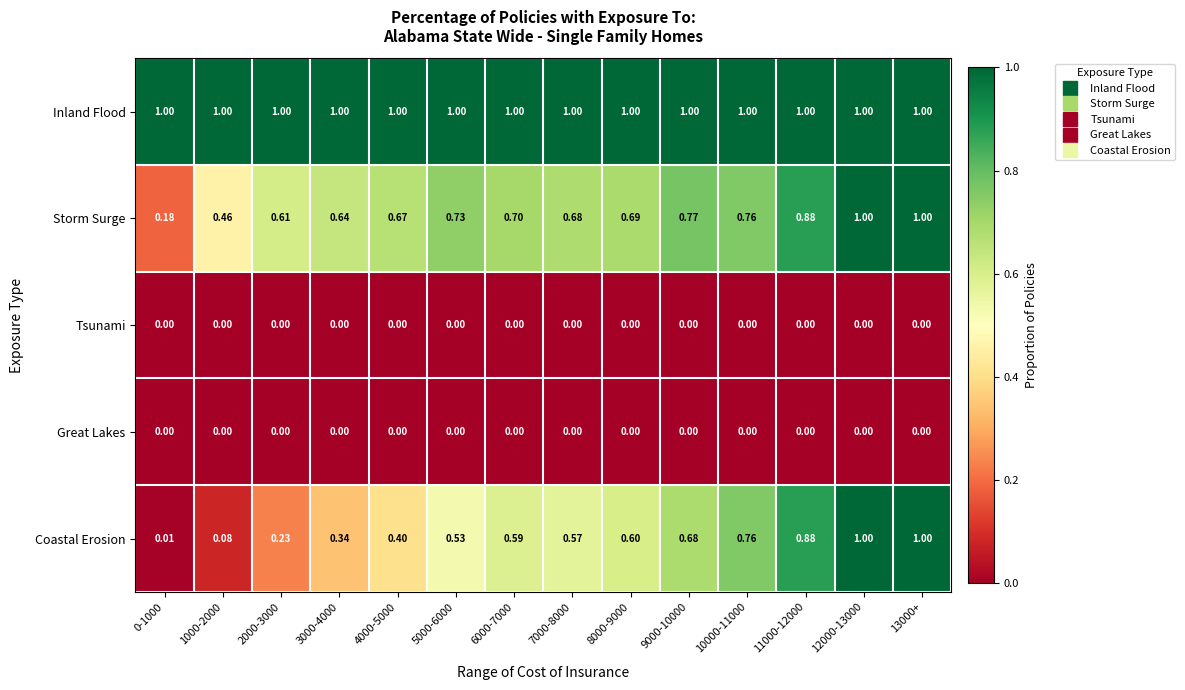

At how many categories does at least one series exceed 0?

14